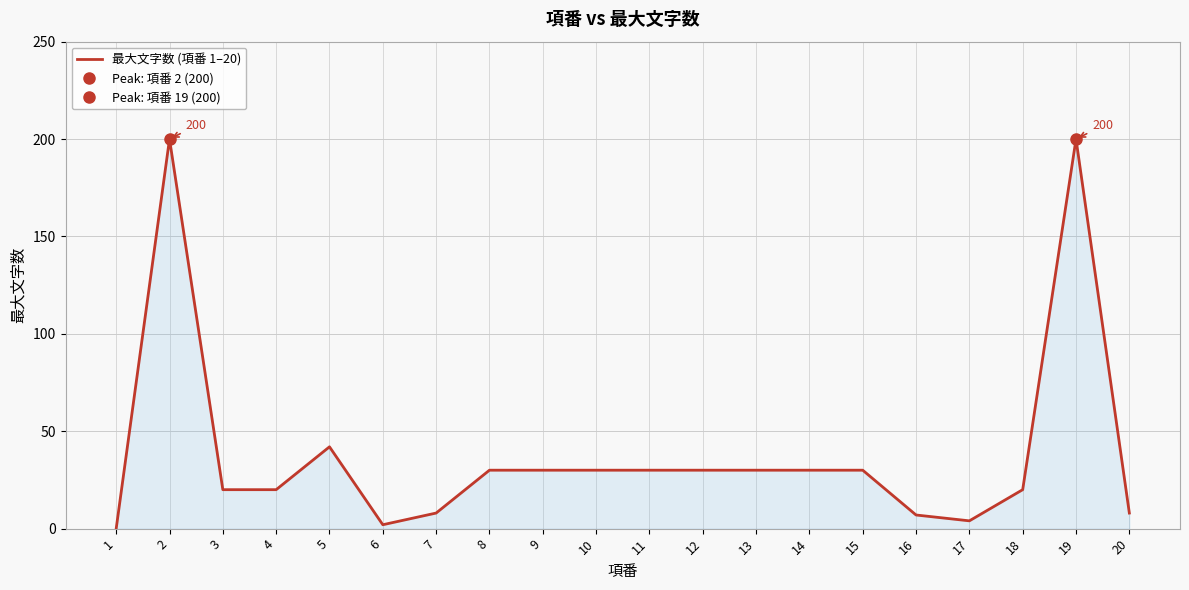

How many data points are above 30?

3